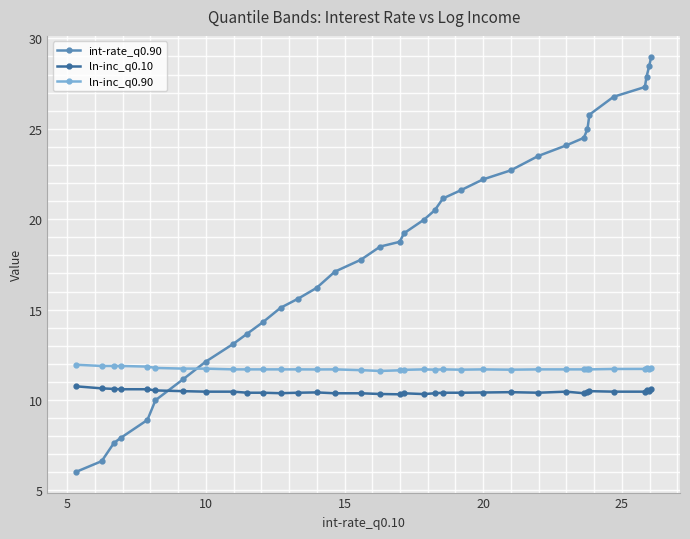

List the series in order of their overall mean, lowest first.

ln-inc_q0.10, ln-inc_q0.90, int-rate_q0.90